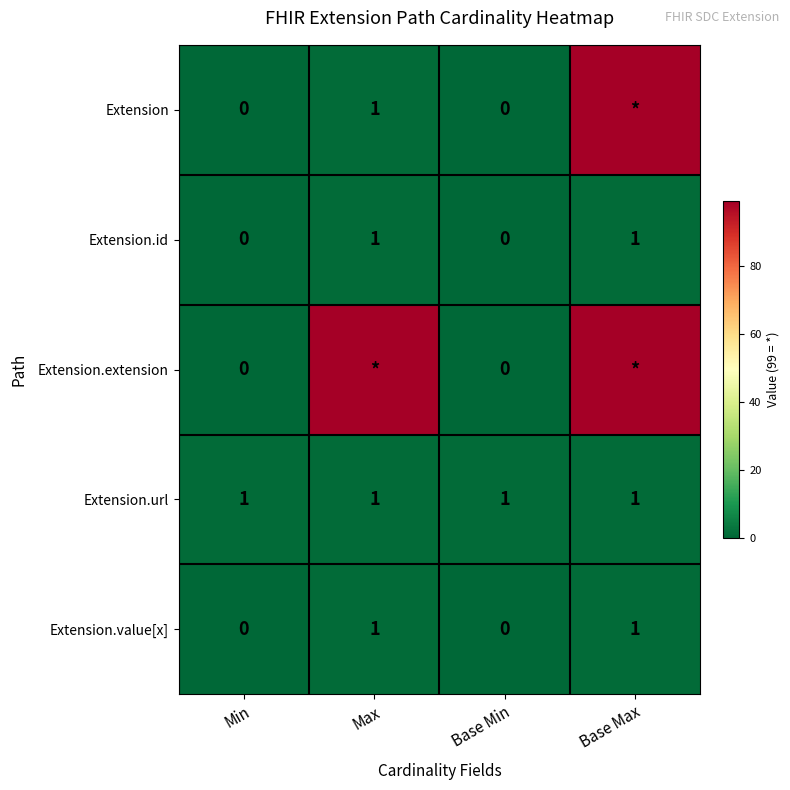

Is it true that Extension.id equals 1 at Max?

True